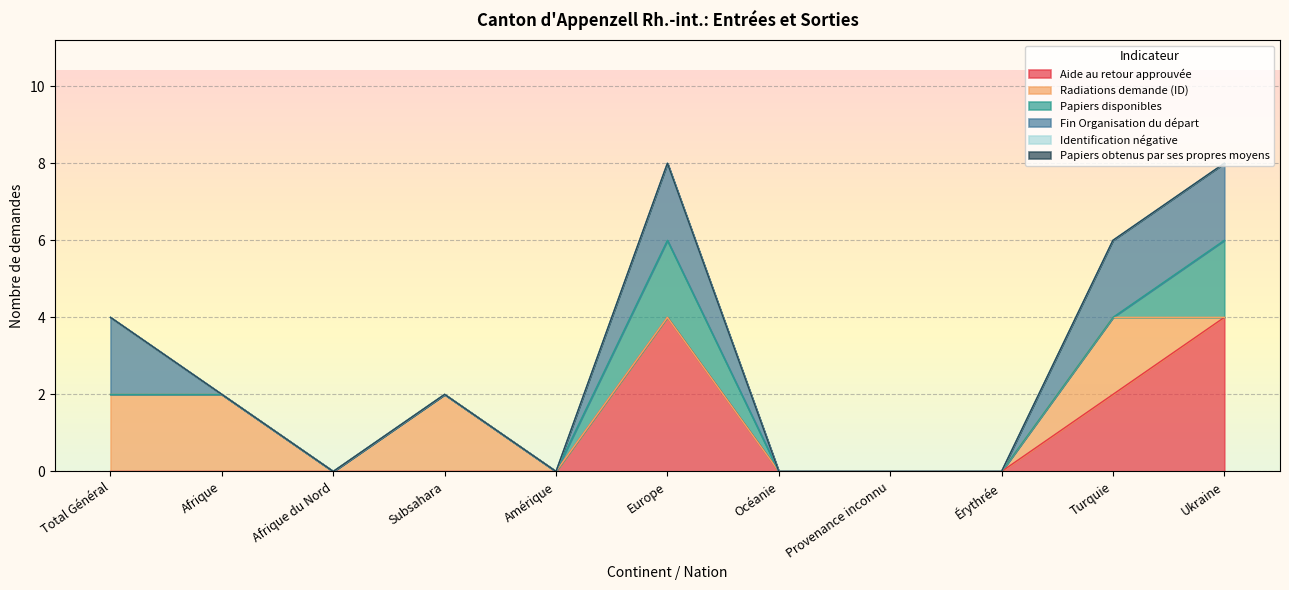

True or false: Fin Organisation du départ and Identification négative cross at least once.

False